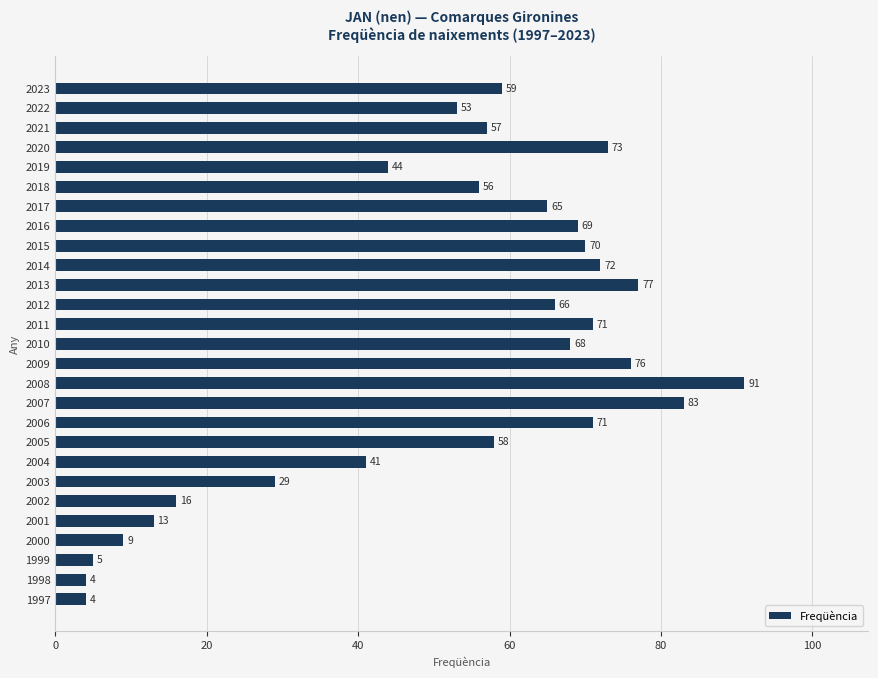

What is the change in value from 2005 to 2012?

+8